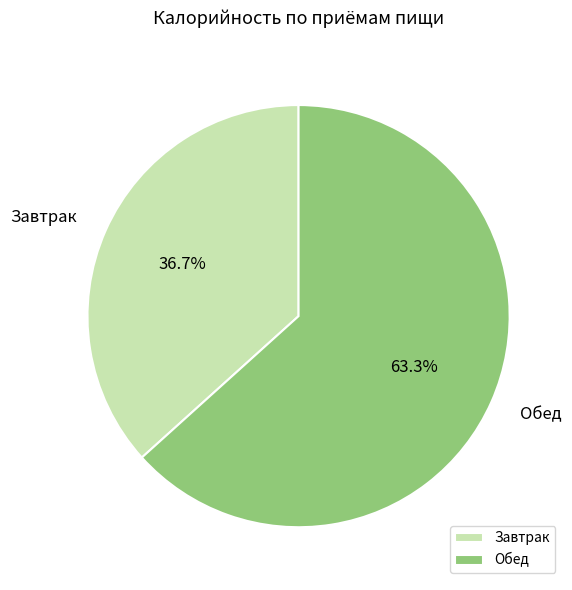

To the nearest percent, what is the difference between the Завтрак and Обед slice percentages?

27%